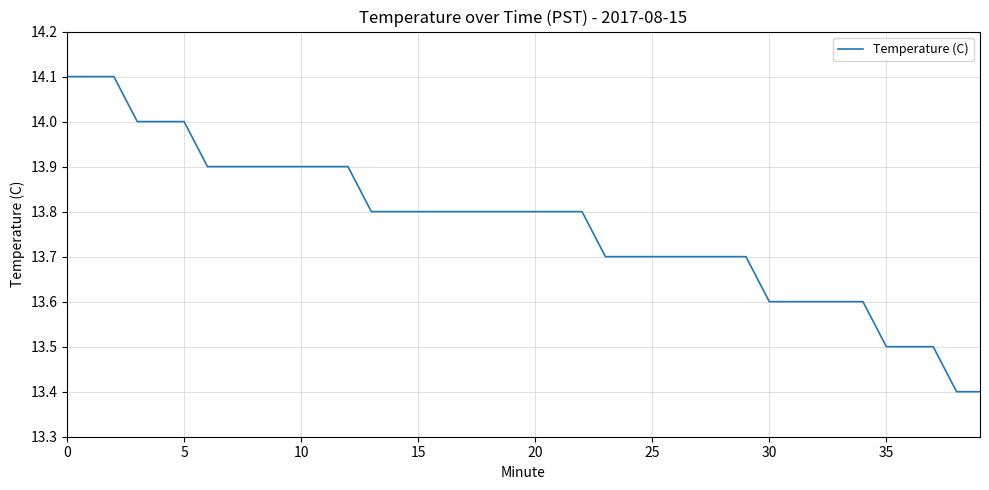

What is the maximum value shown in the chart?

14.1